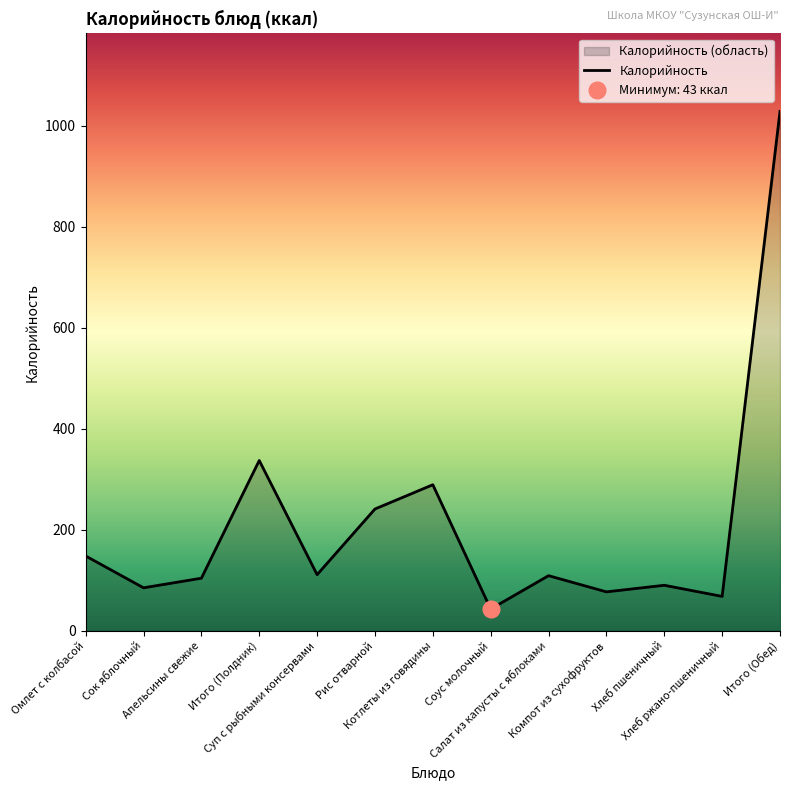

Is it true that the value at Сок яблочный is 85?

True